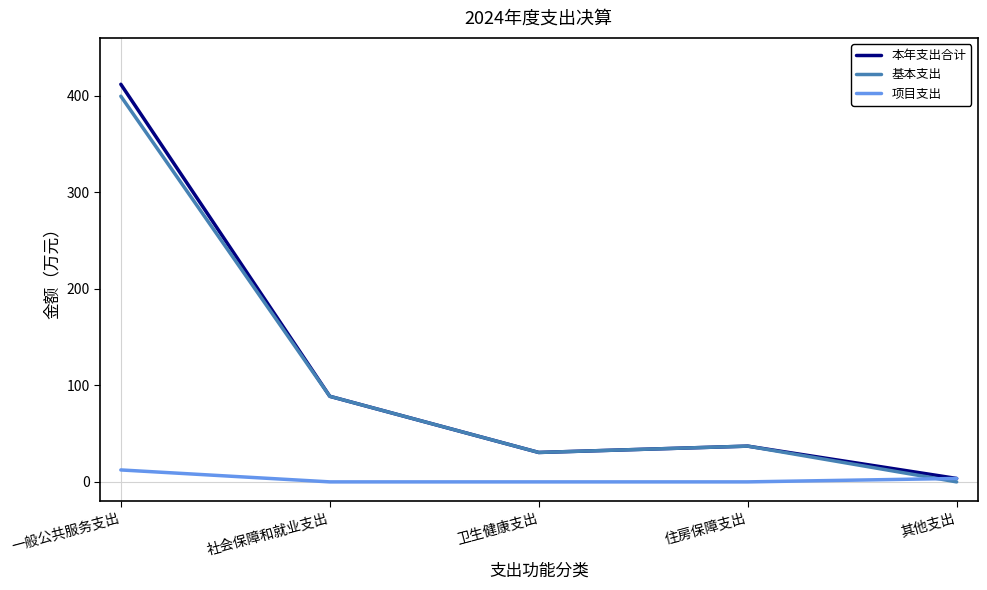

At which category does 基本支出 reach its first local valley?

卫生健康支出